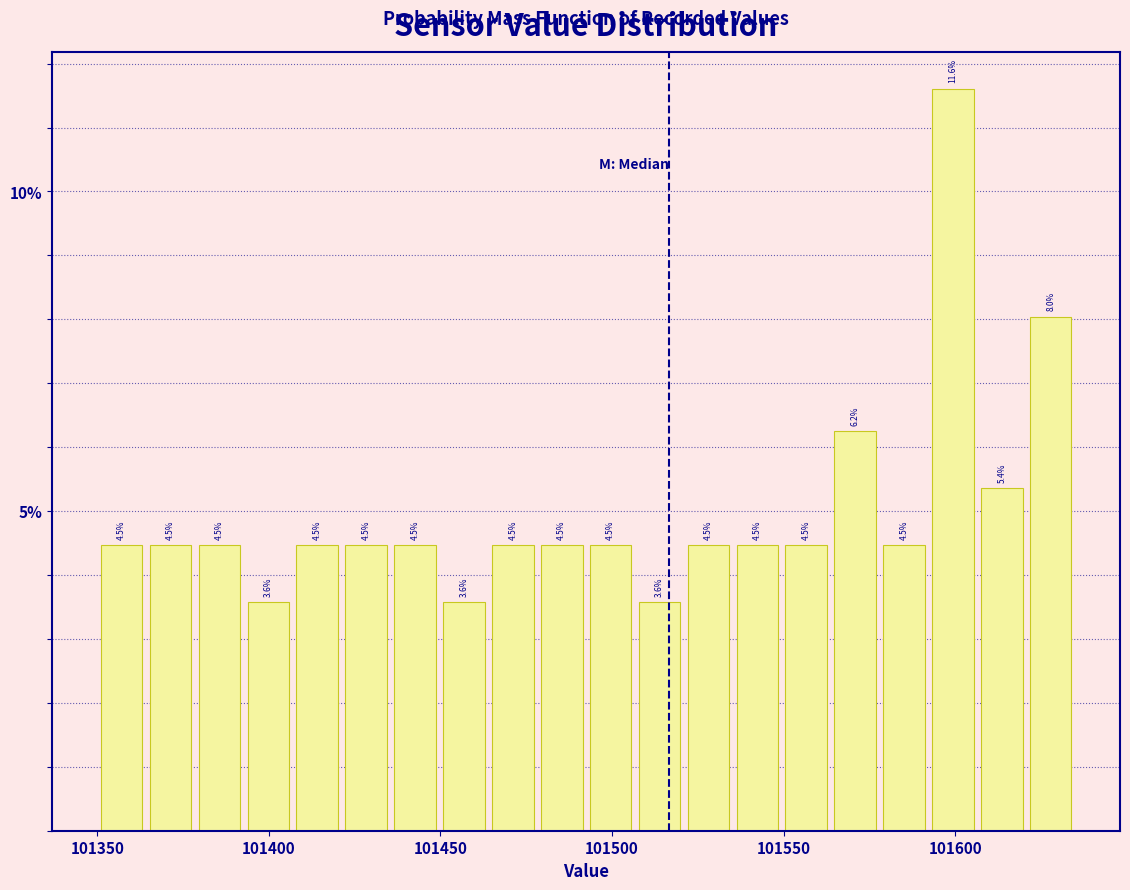

Read against the x-axis, roughly where is the centre of the tallest bar?

101600